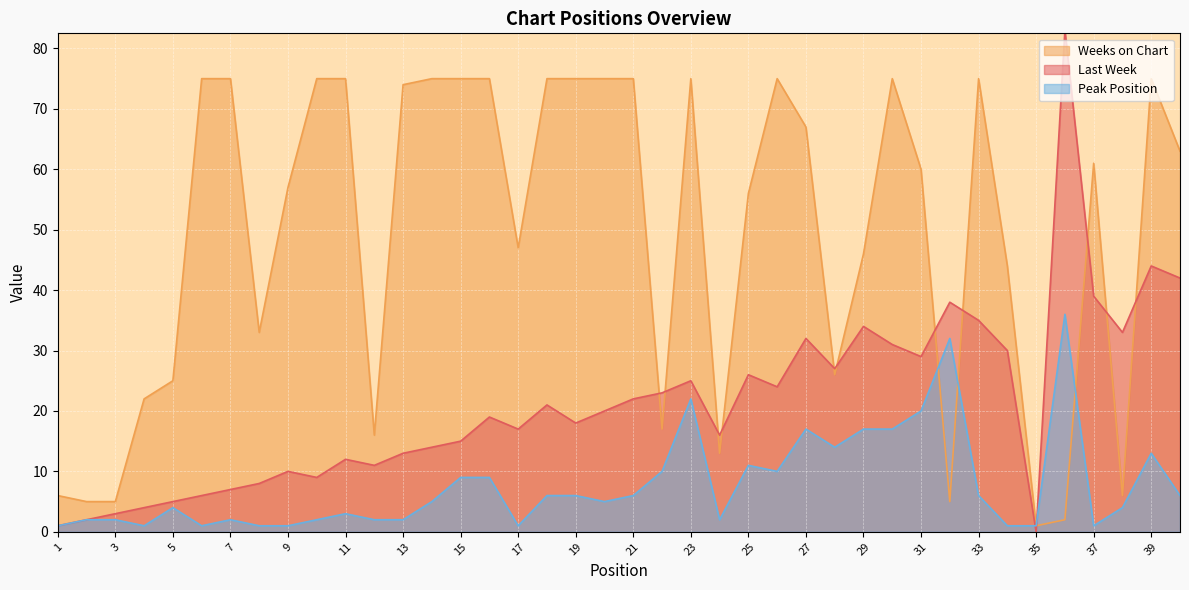

What are all the series names shown in the legend?

Weeks on Chart, Last Week, Peak Position